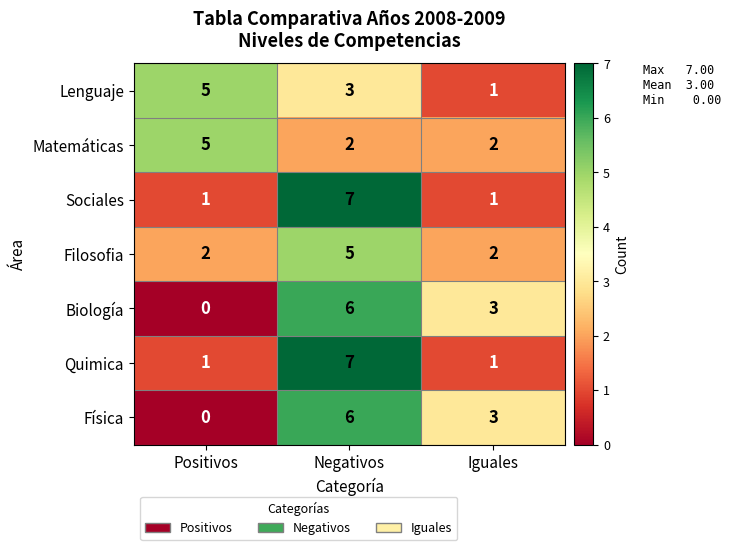

Is the value of Lenguaje at Iguales greater than the value of Sociales at Negativos?

No